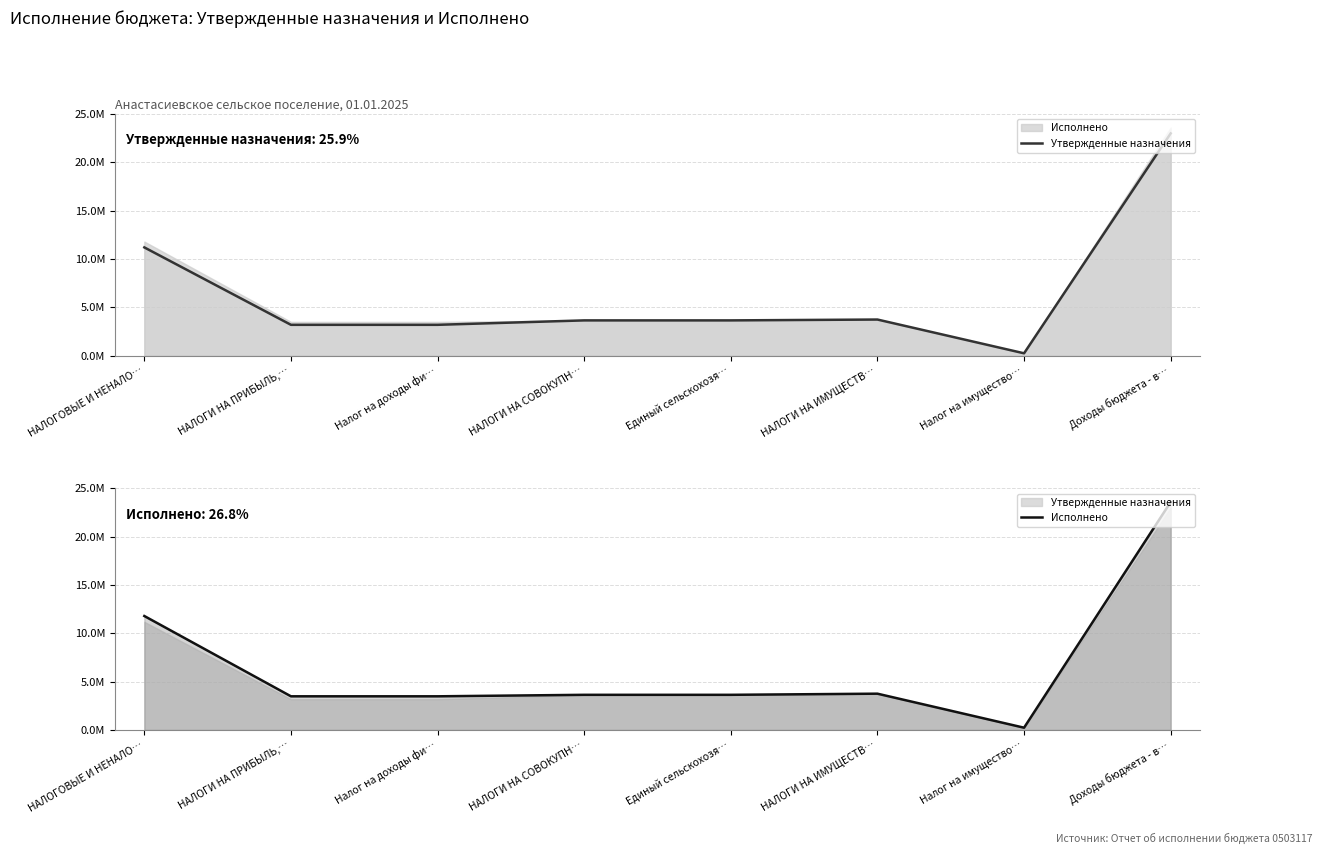

The value of Утвержденные назначения at Единый сельскохозя… is 3636300.0. True or false?

True